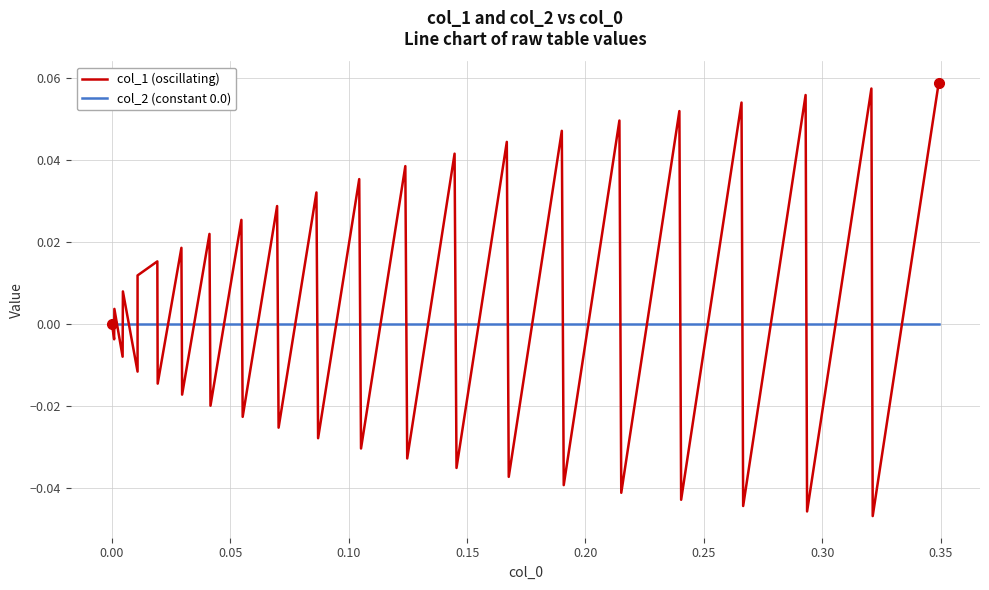

Is this an area chart (filled region under the line)?

No